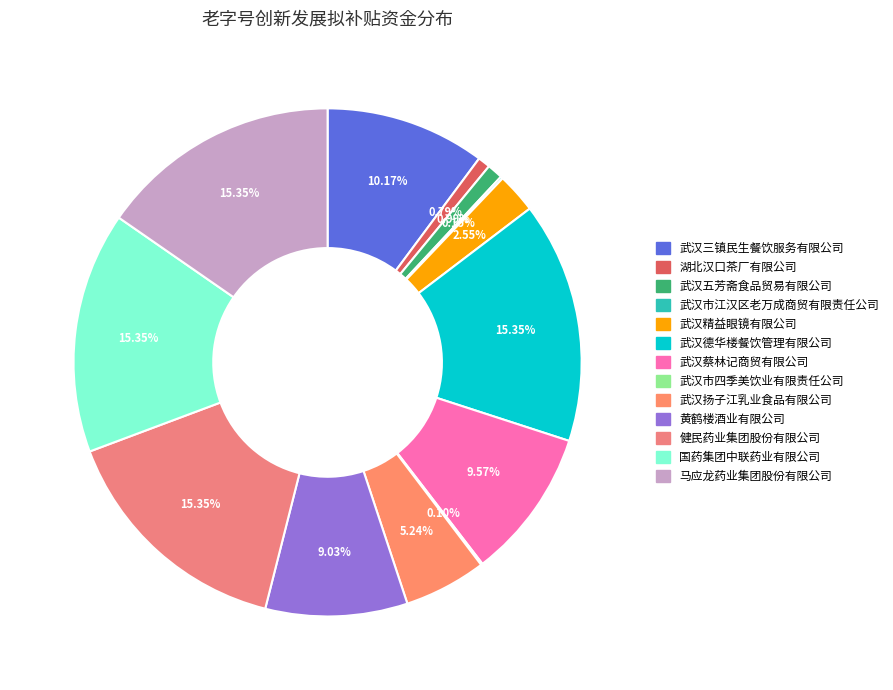

Which slice is the largest?

武汉德华楼餐饮管理有限公司